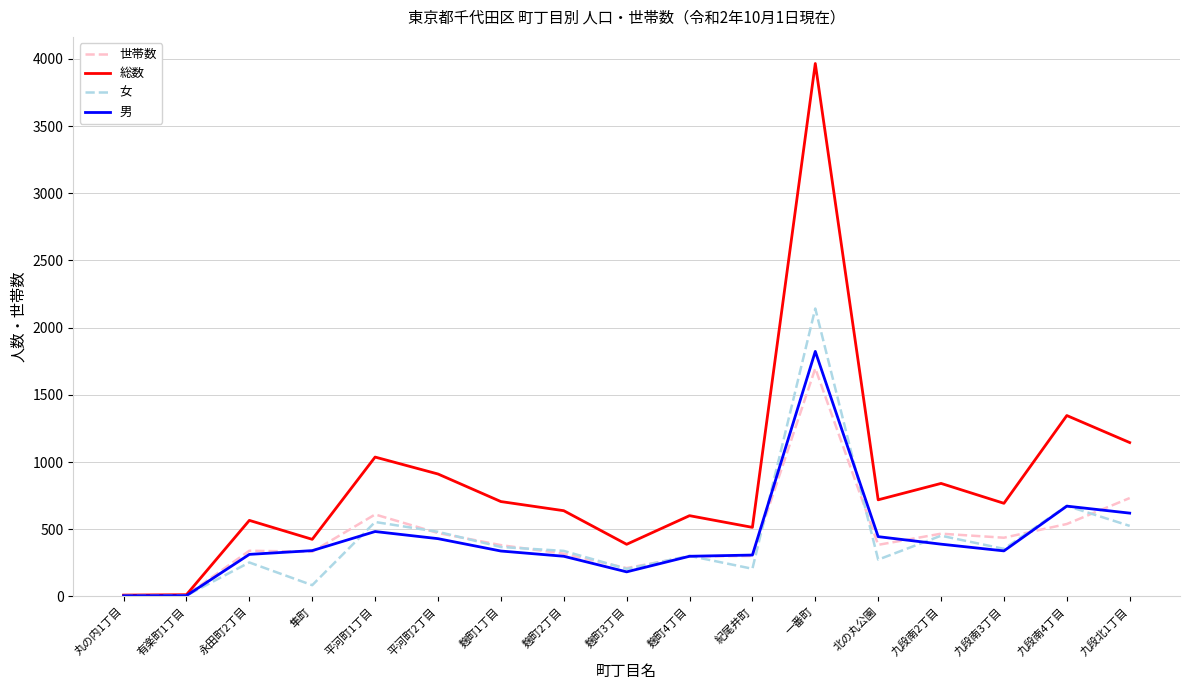

Does the chart display data point markers on the line(s)?

No